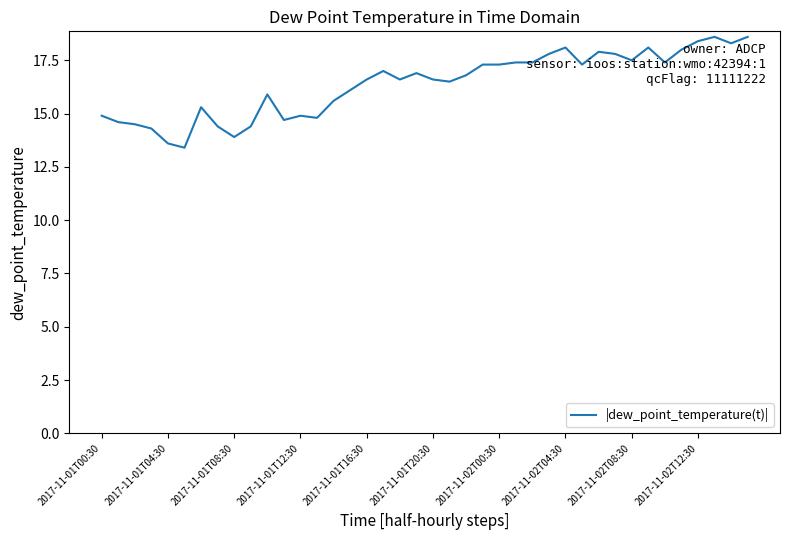

What is the difference between the maximum and minimum values?

5.2